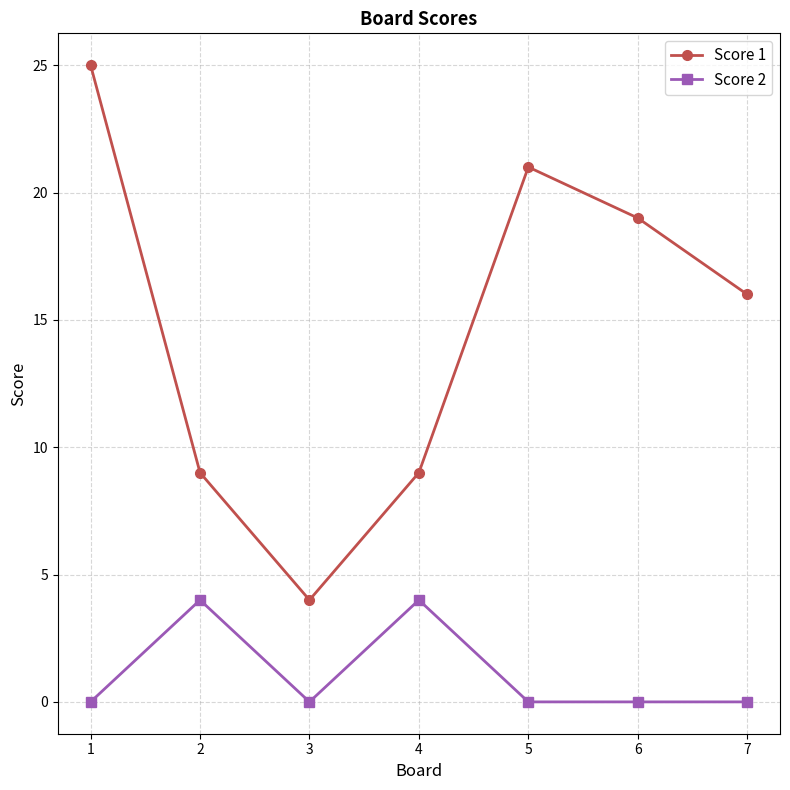

Where is the first local minimum for Score 1?

3